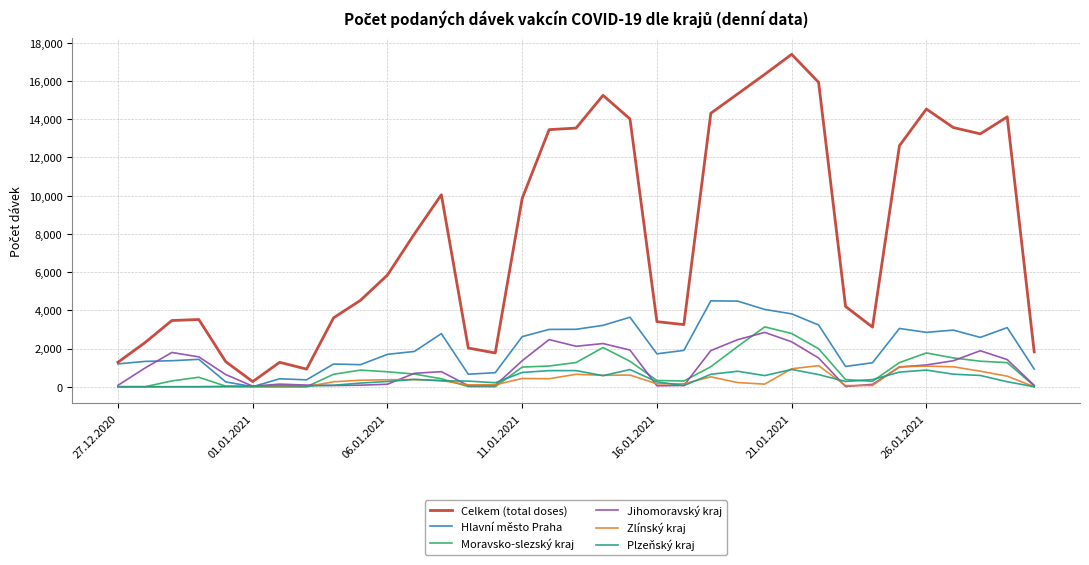

What is the highest value of the Celkem (total doses) series?

17398